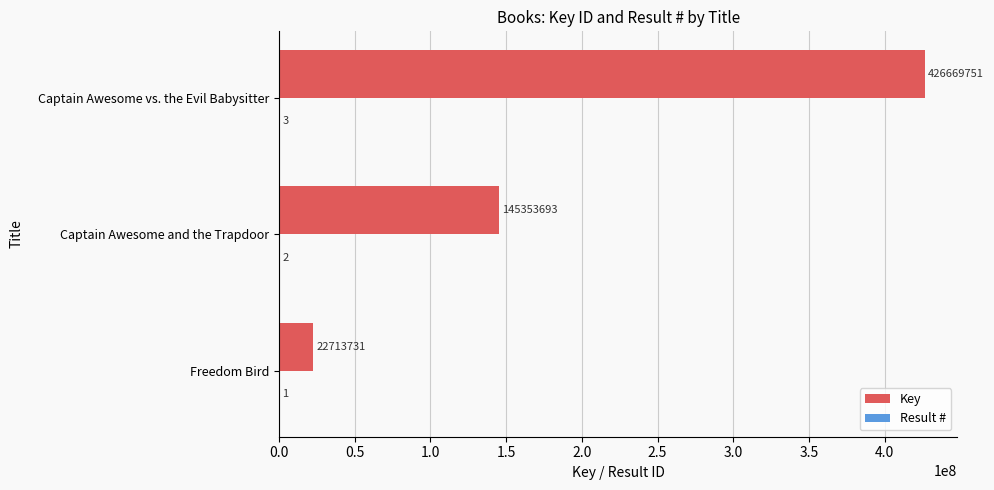

The Key series shows 145353693 at Captain Awesome and the Trapdoor. True or false?

True